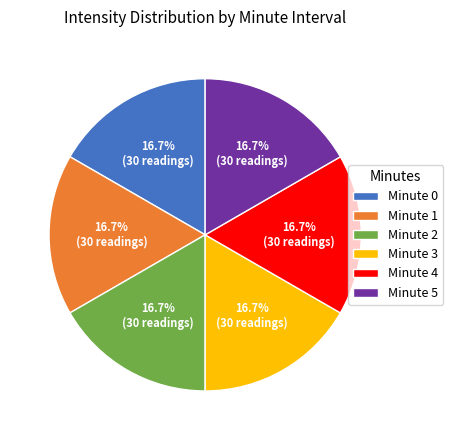

To the nearest percent, what is the difference between the largest and smallest slice percentages?

0%